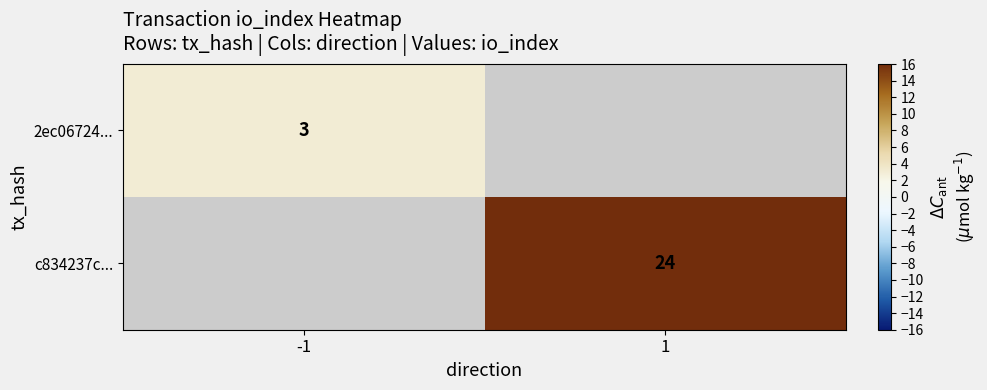

Is it true that c834237c... equals 14 at 1?

False